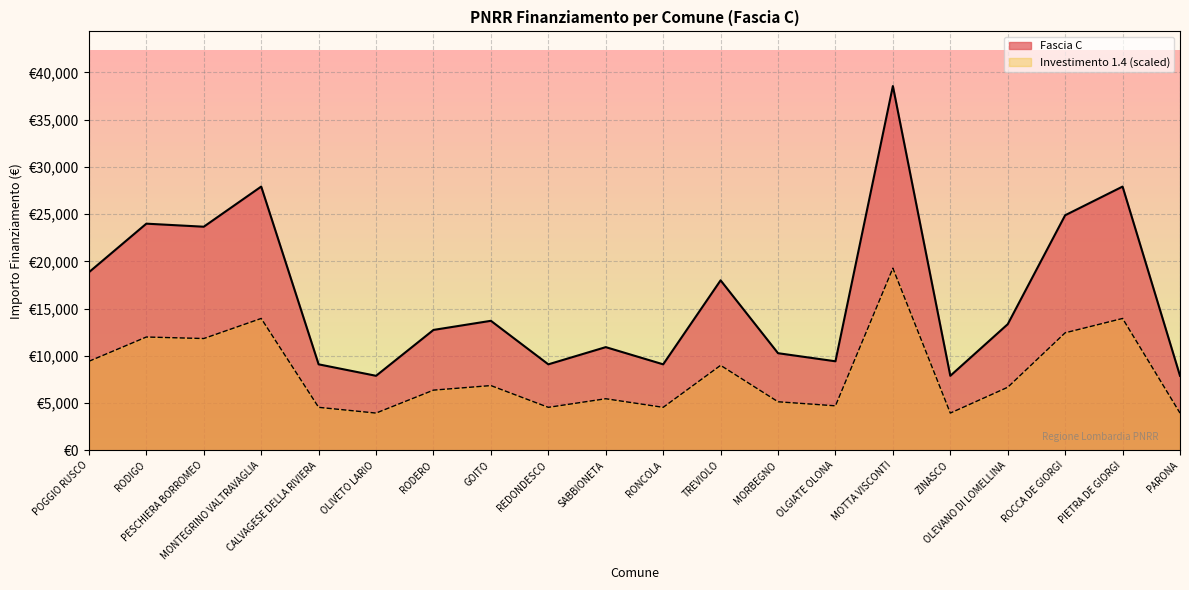

What are all the series names shown in the legend?

Fascia C, Investimento 1.4 (scaled)